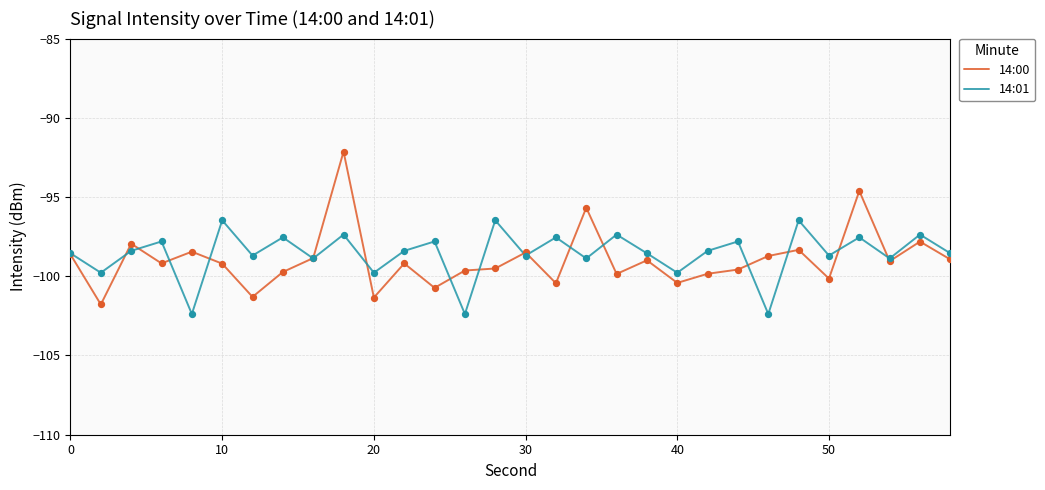

What is the lowest value of the 14:01 series?

-102.4